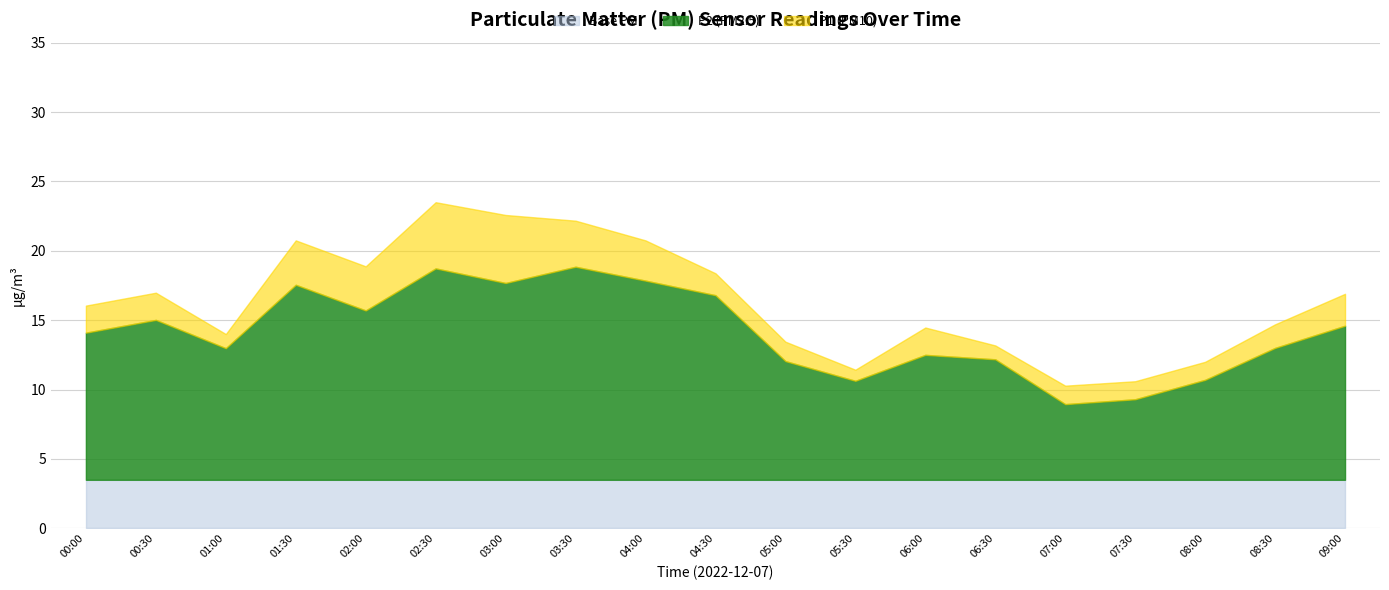

What is the difference between the maximum and minimum values in the P2 series?

9.9